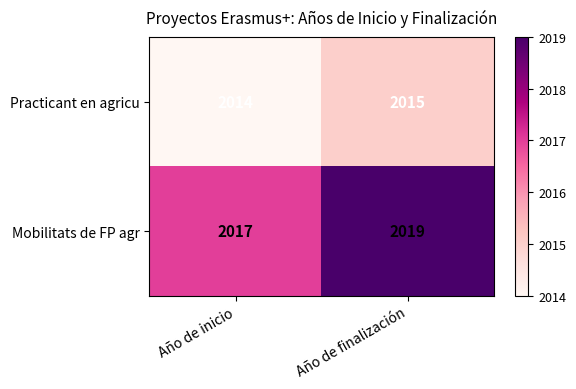

Reading left to right, list all the values displayed in this chart.

Practicant en agricu: Año de inicio=2014	Año de finalización=2015
Mobilitats de FP agr: Año de inicio=2017	Año de finalización=2019